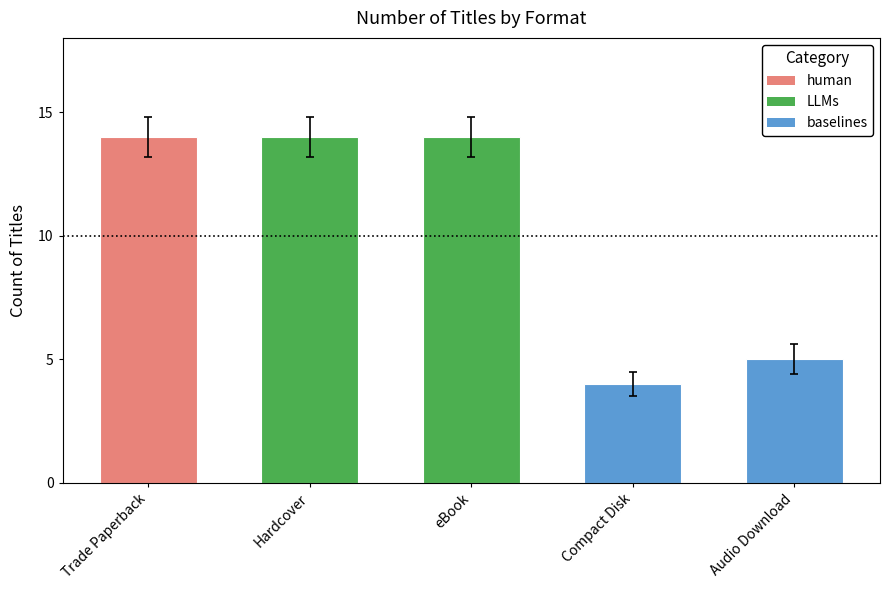

Which series has the largest total across all categories?

LLMs